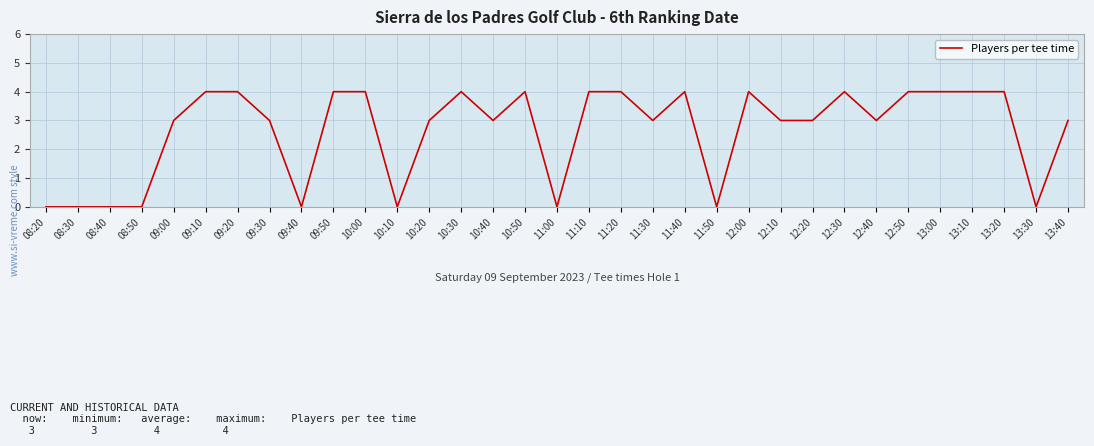

What is the difference between the maximum and minimum values?

4